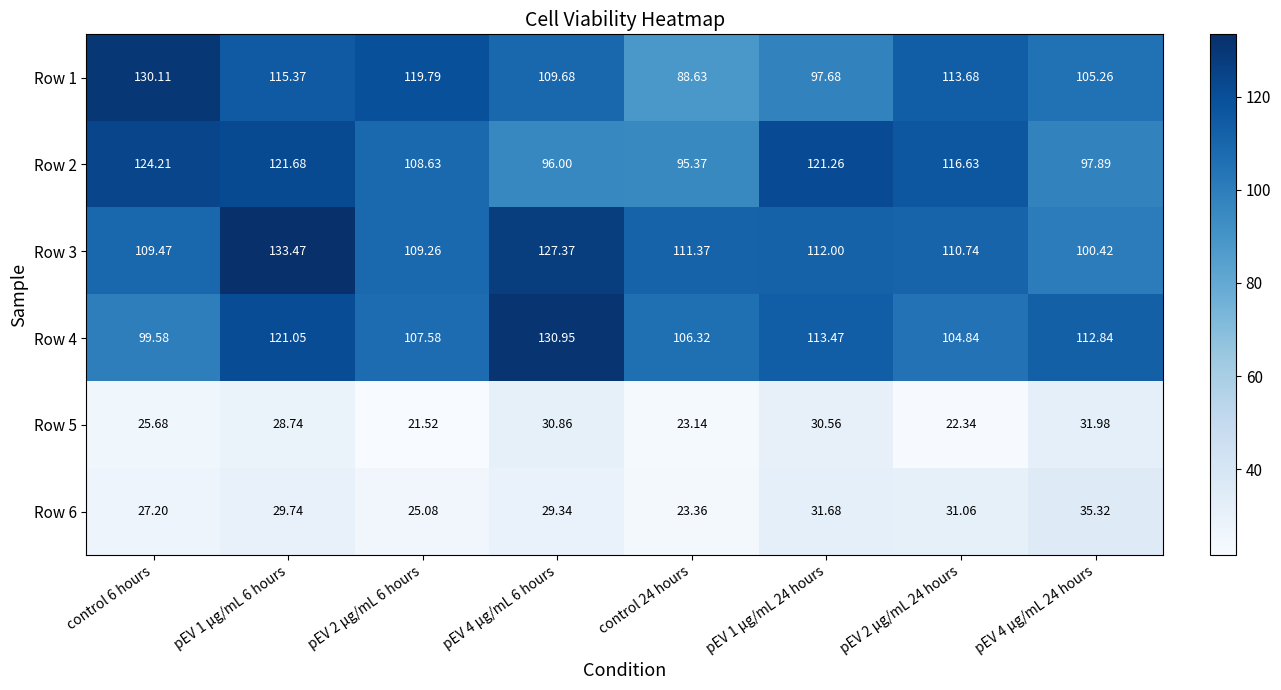

Between pEV 1 μg/mL 6 hours and control 24 hours, which series saw the biggest shift?

Row 1